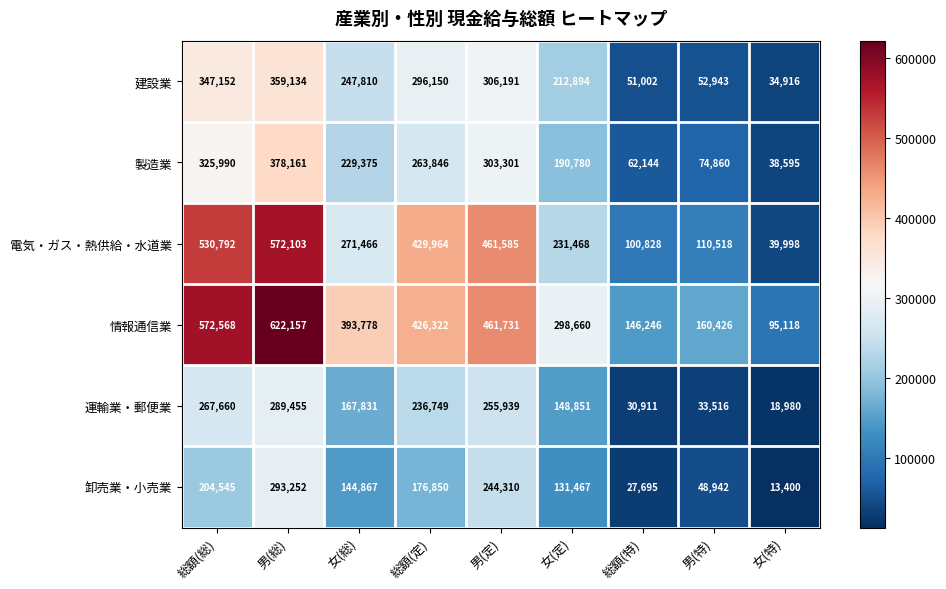

How many distinct data groups are displayed?

6